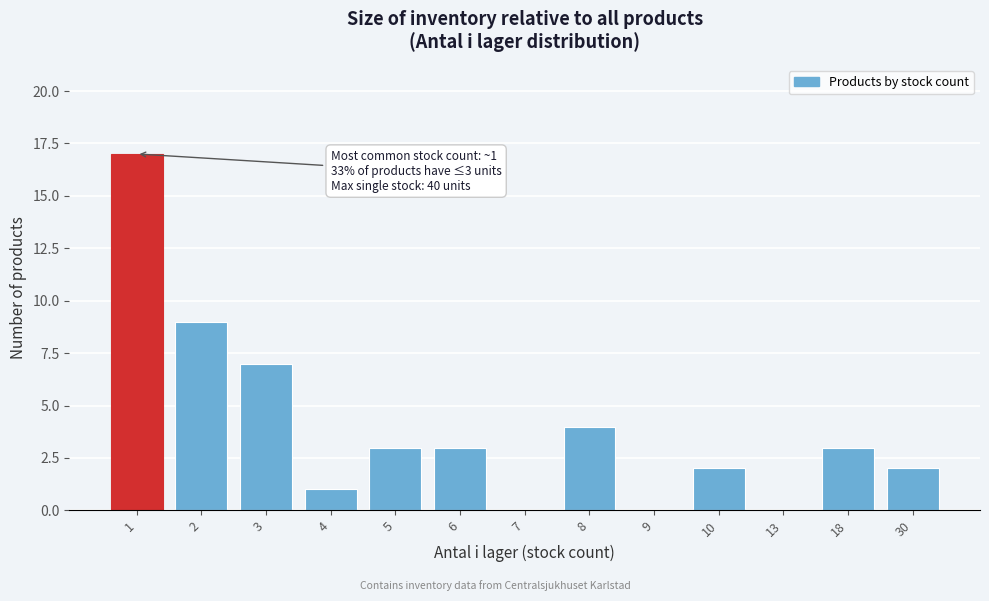

Reading left to right, what are all the values shown in this chart?

1=17	2=9	3=7	4=1	5=3	6=3	7=0	8=4	9=0	10=2	13=0	18=3	30=2